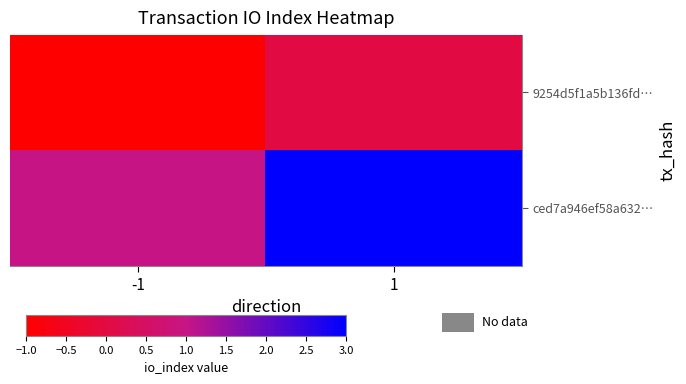

Rank the series at 1 from highest to lowest value.

ced7a946ef58a632…, 9254d5f1a5b136fd…